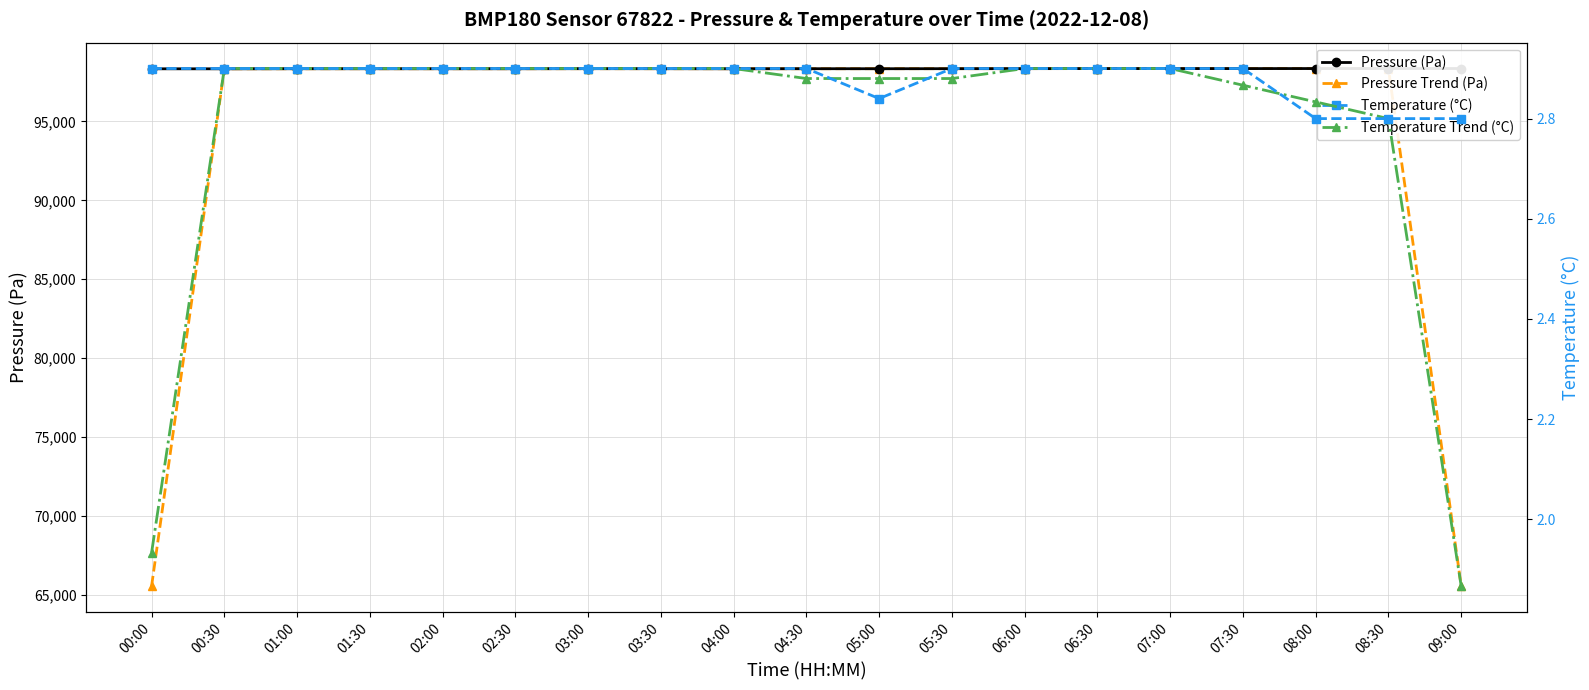

At which category is the sum across all series the highest?

08:30